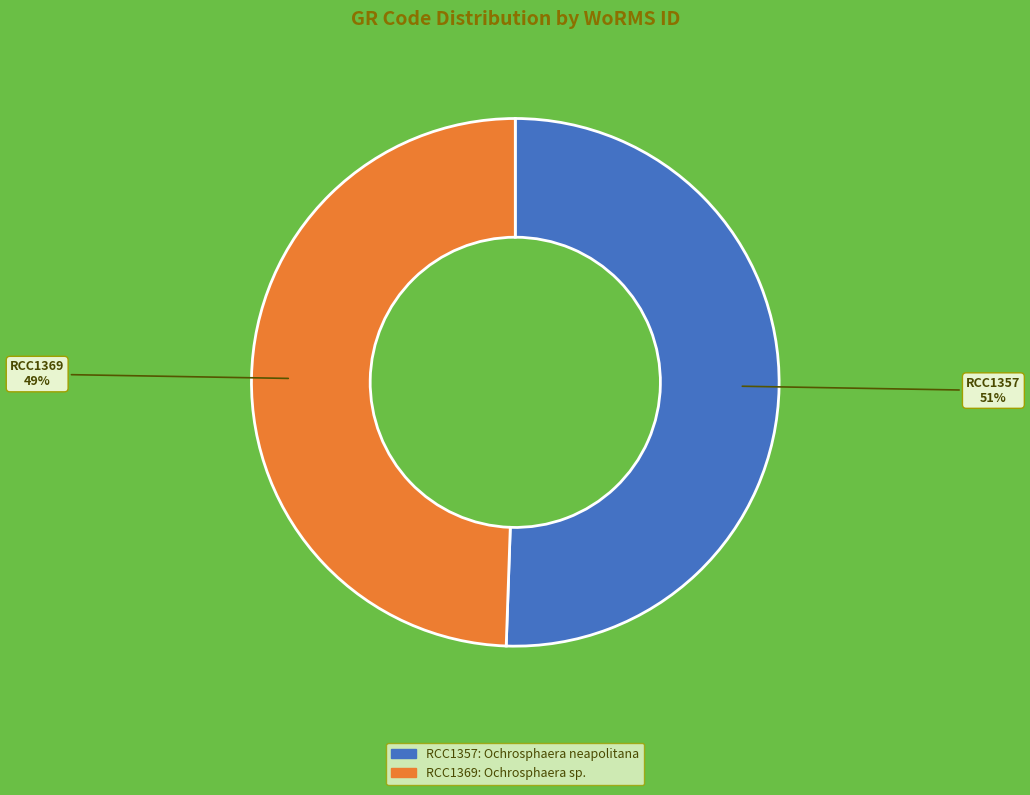

To the nearest percent, what portion does RCC1357 represent?

51%